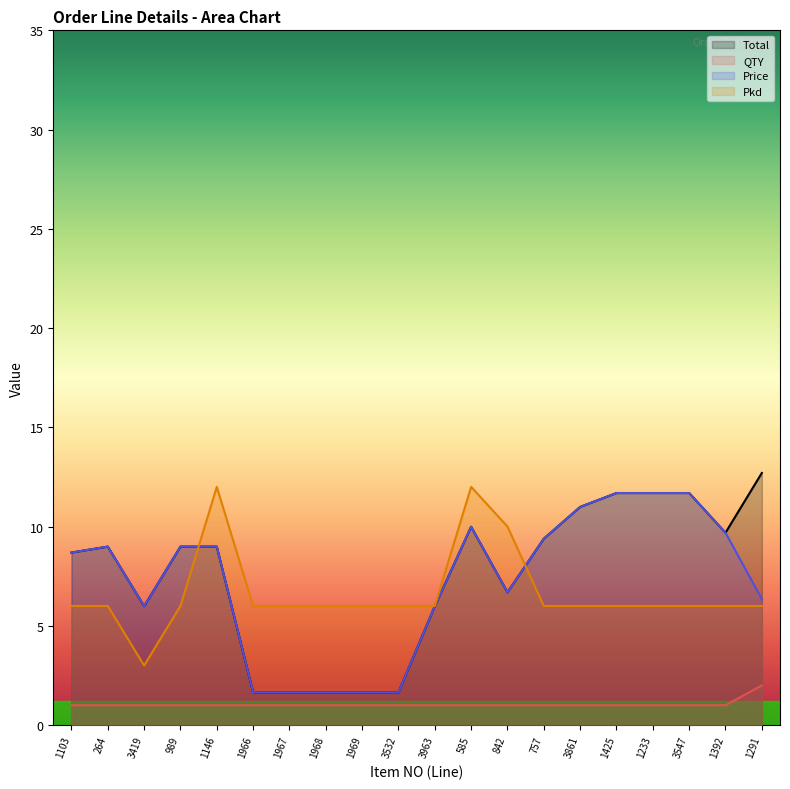

At which category is the sum across all series the highest?

585